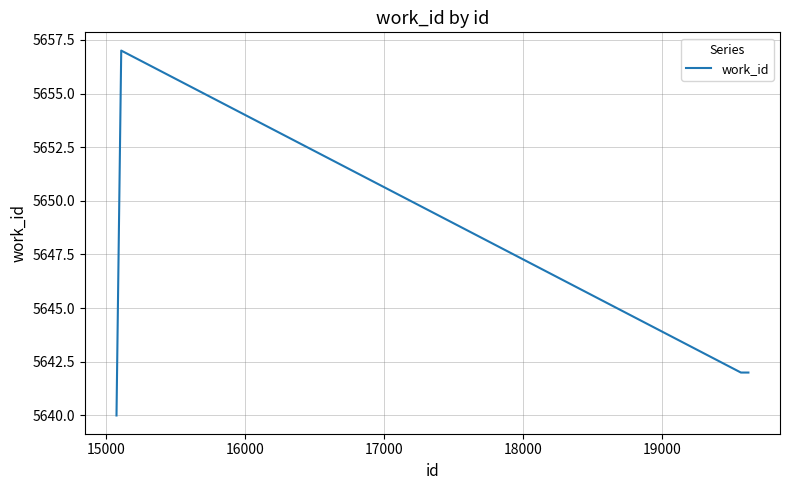

What is the greatest value displayed?

5657